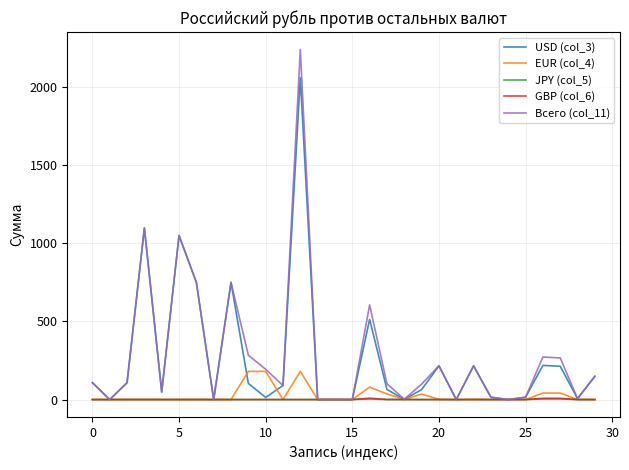

Which series has the largest range (max minus min)?

Всего (col_11)